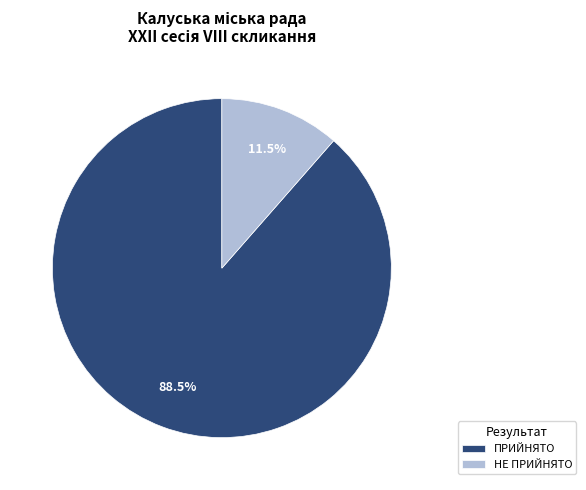

To the nearest percent, what is the difference between the ПРИЙНЯТО and НЕ ПРИЙНЯТО slice percentages?

77%